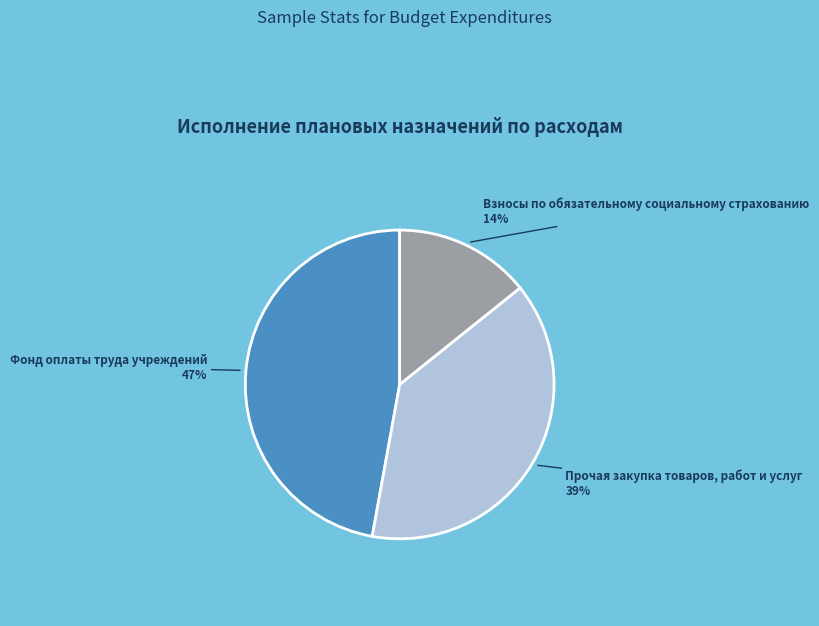

To the nearest percent, what is the average slice percentage?

33%